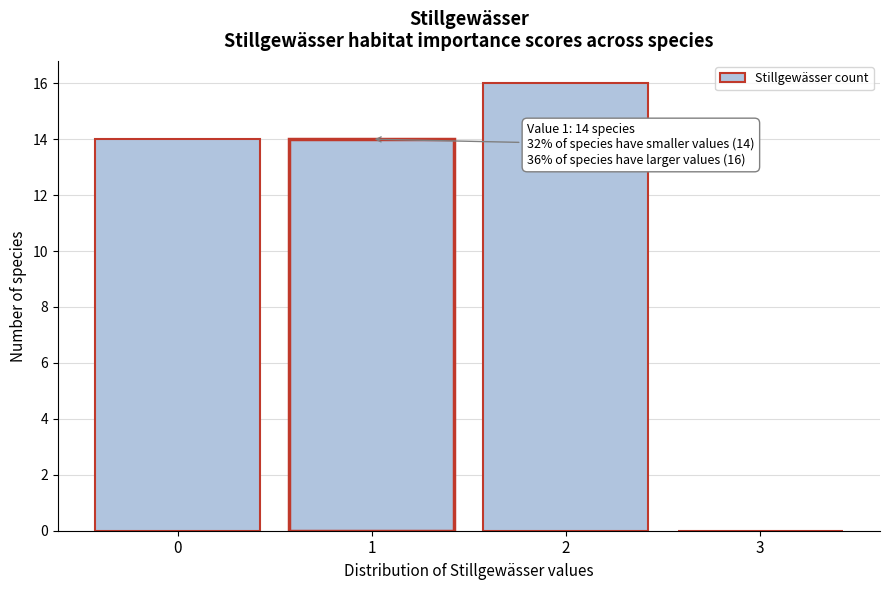

Reading left to right, list all the values displayed in this chart.

0=14	1=14	2=16	3=0